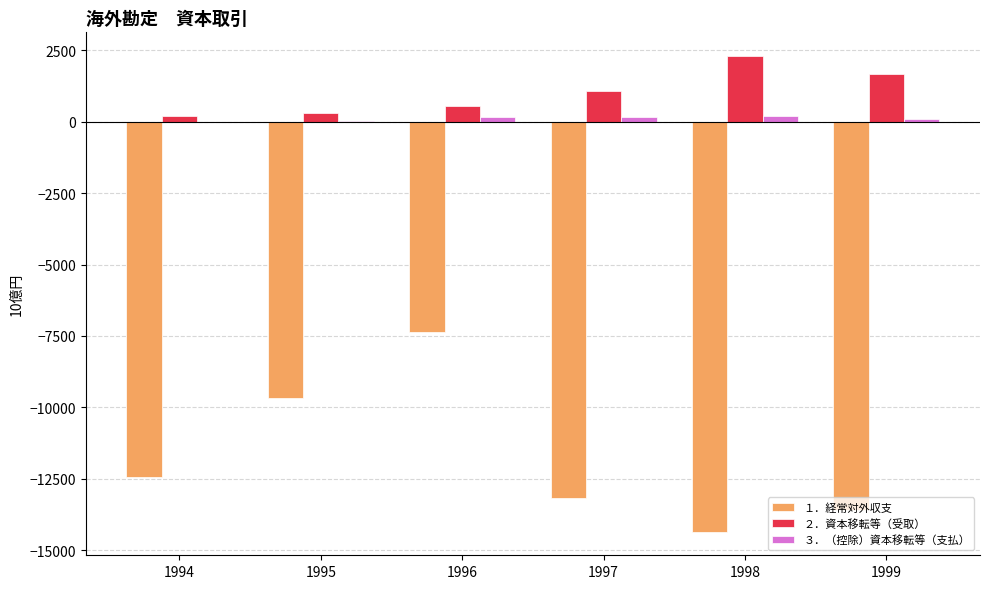

Are the bars horizontal?

No